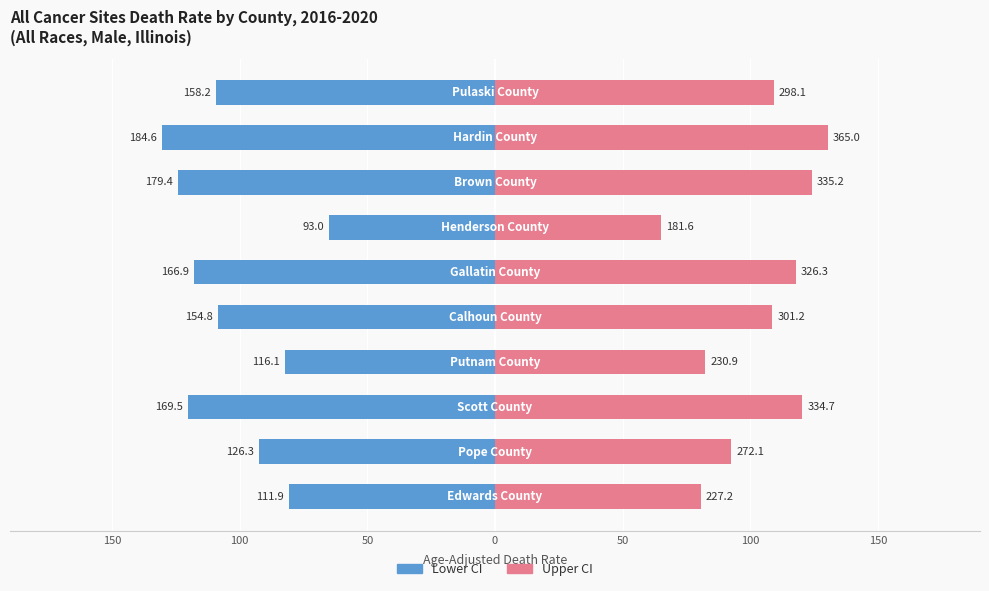

How many values in the Lower Half series exceed -108?

4